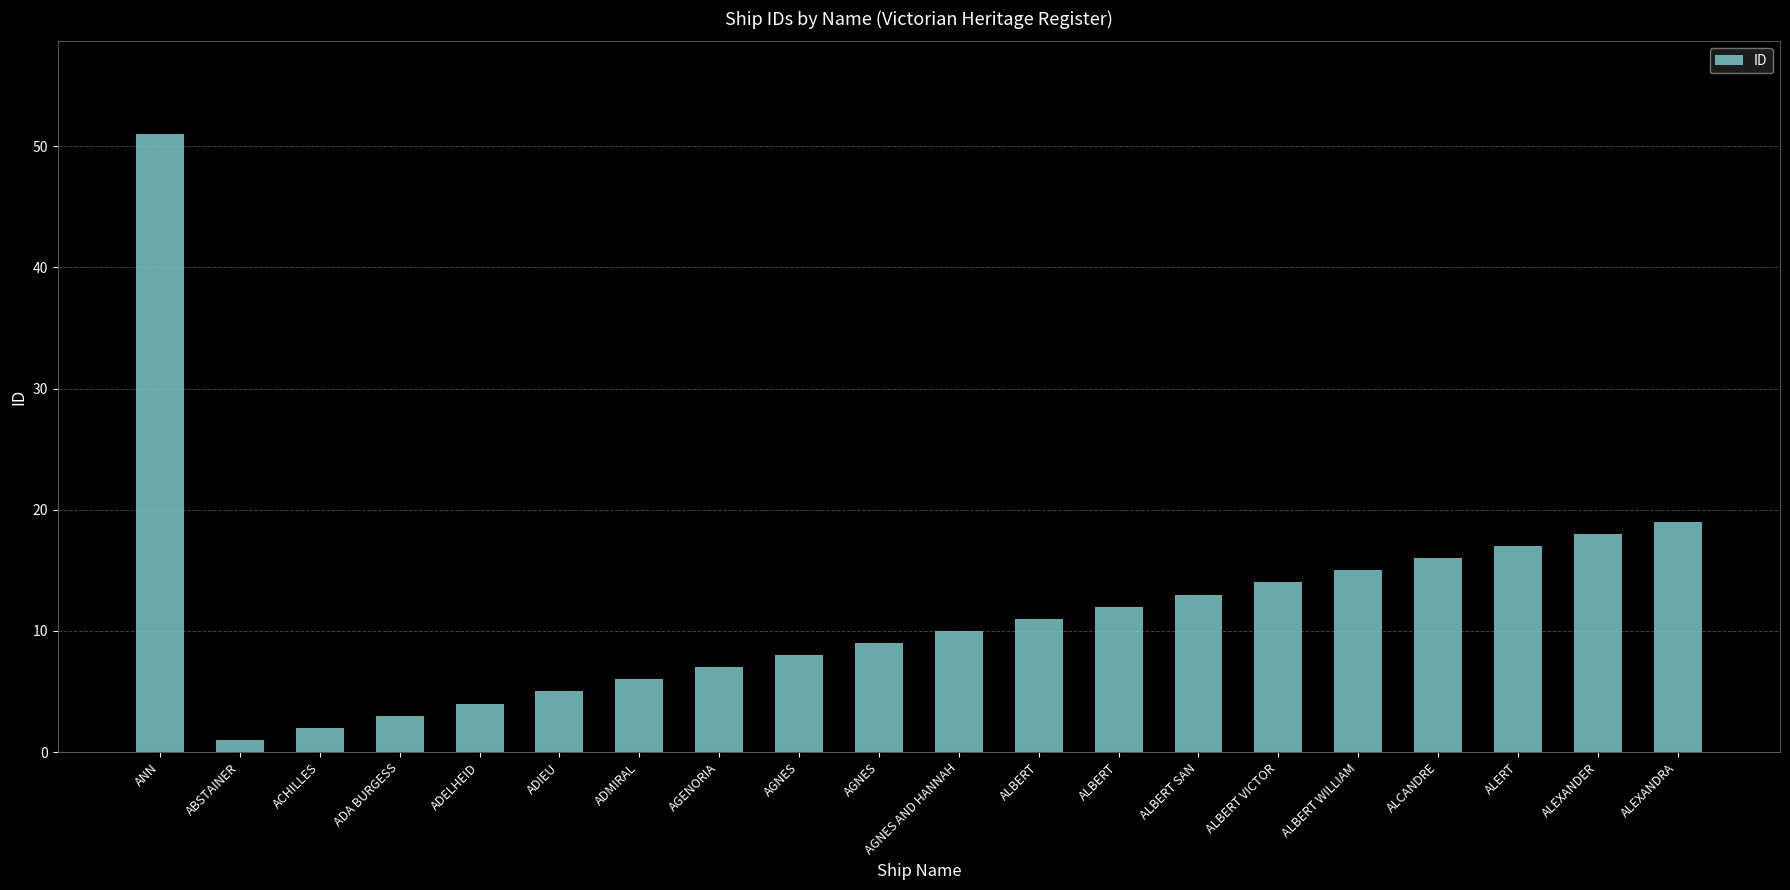

Does the chart contain any negative values?

No